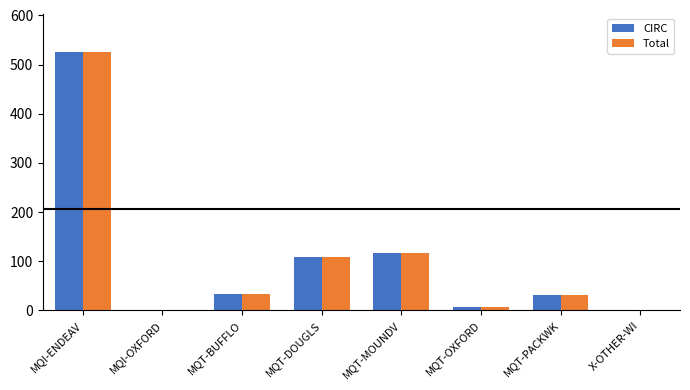

What is the highest value of the Total series?

525